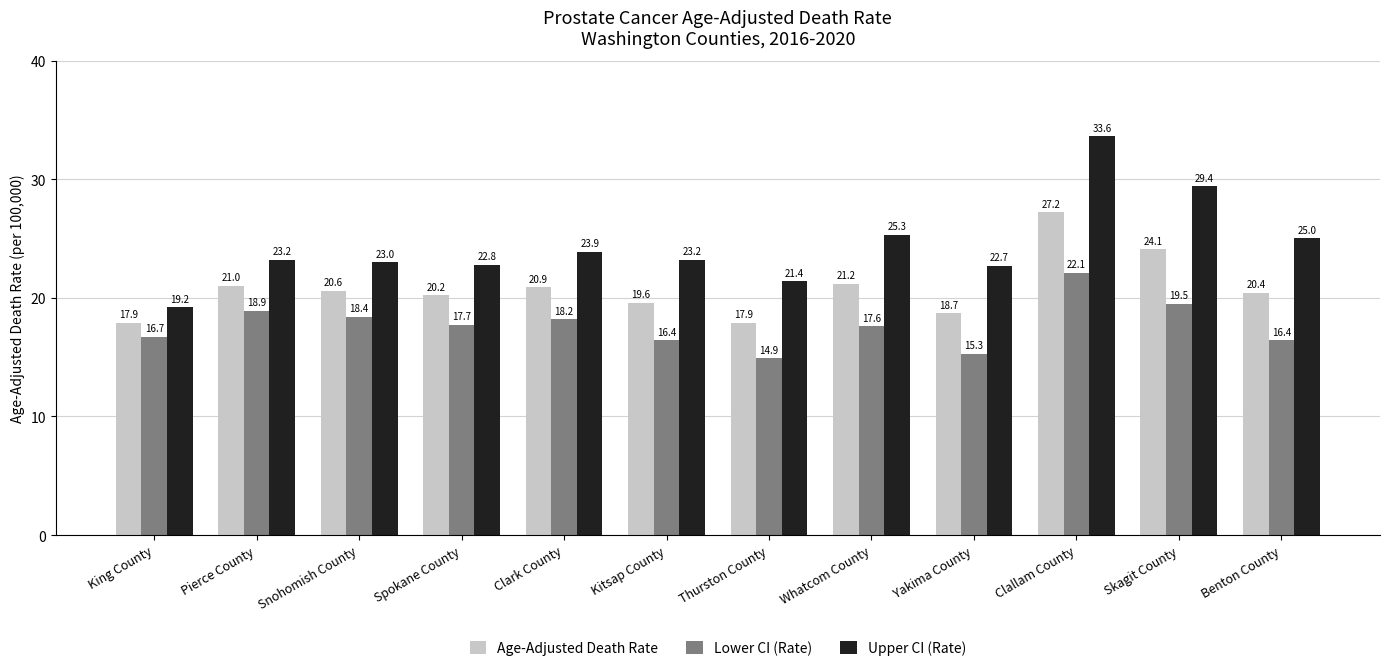

Which series changed the most between Kitsap County and Benton County?

Upper CI (Rate)